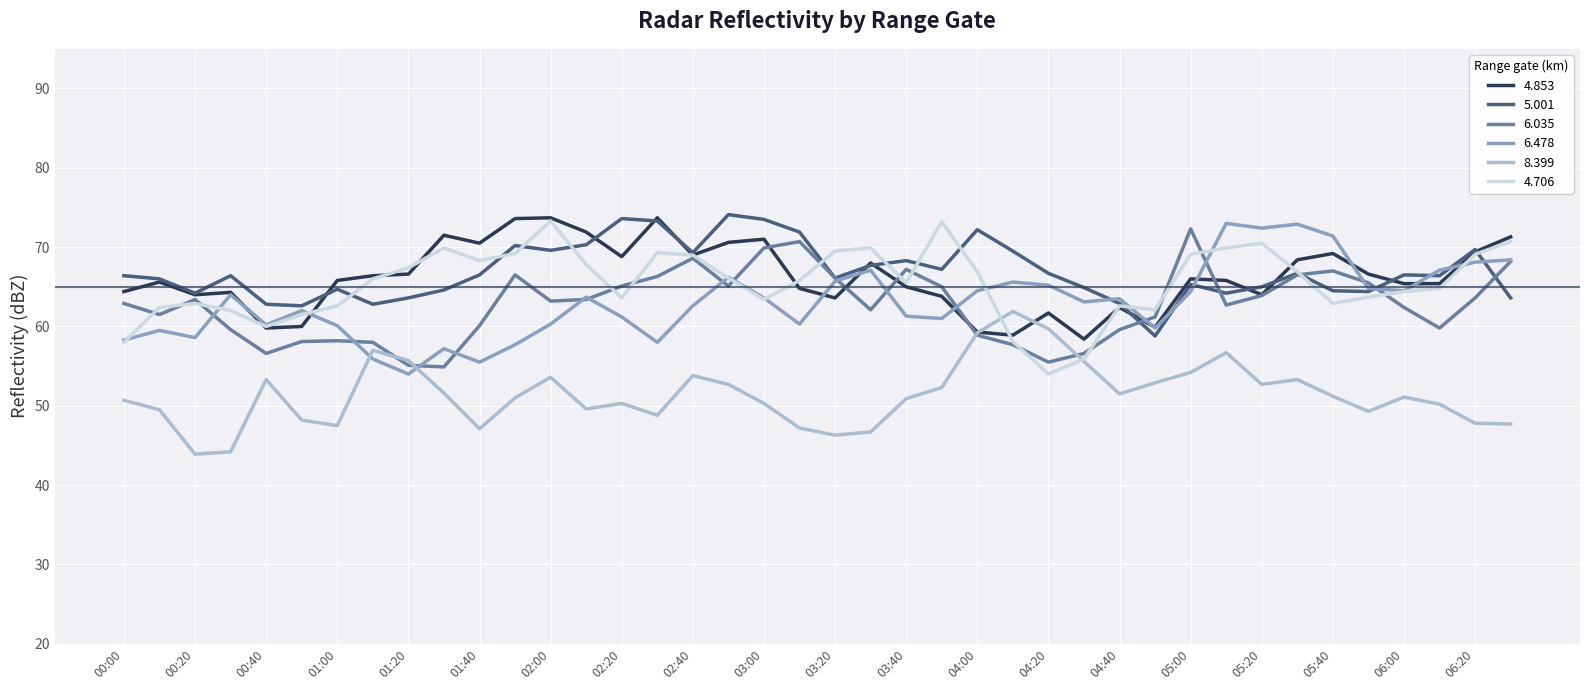

What is the smallest value displayed?

43.9